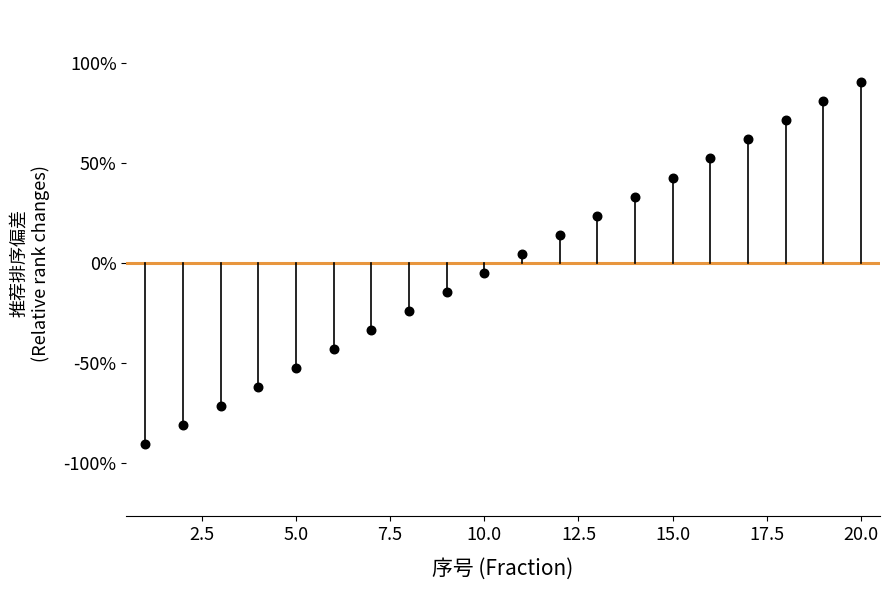

What is the range of Y values (max minus min)?

181.0